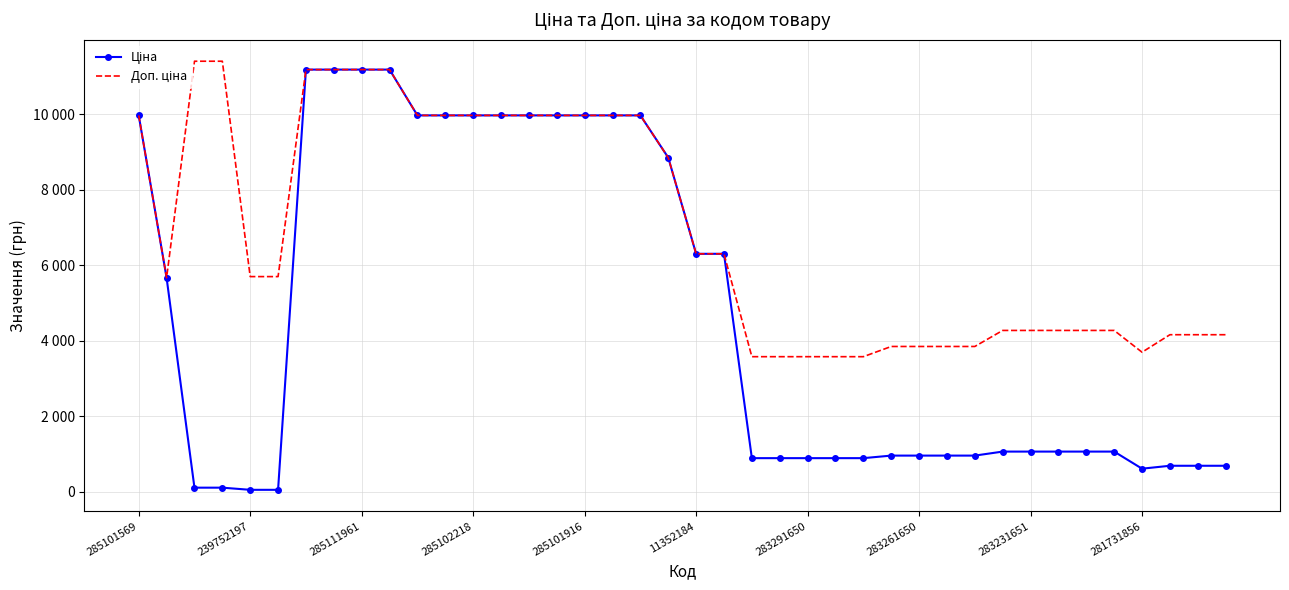

Which series has the largest range (max minus min)?

Ціна